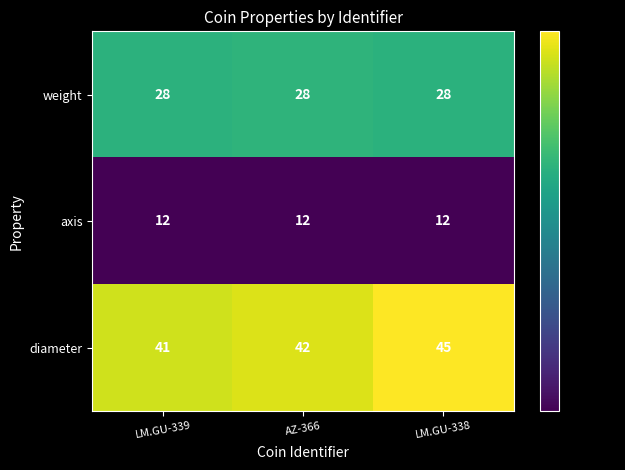

What is the sum of all weight values?

84